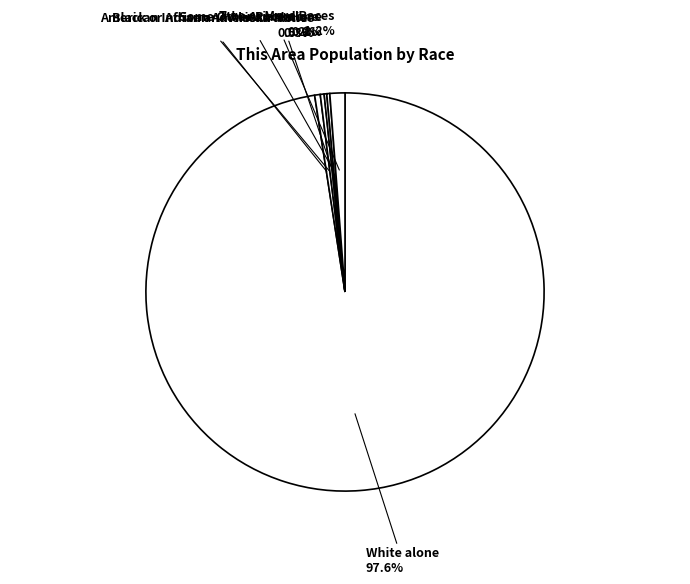

To the nearest percent, what is the average slice percentage?

14%